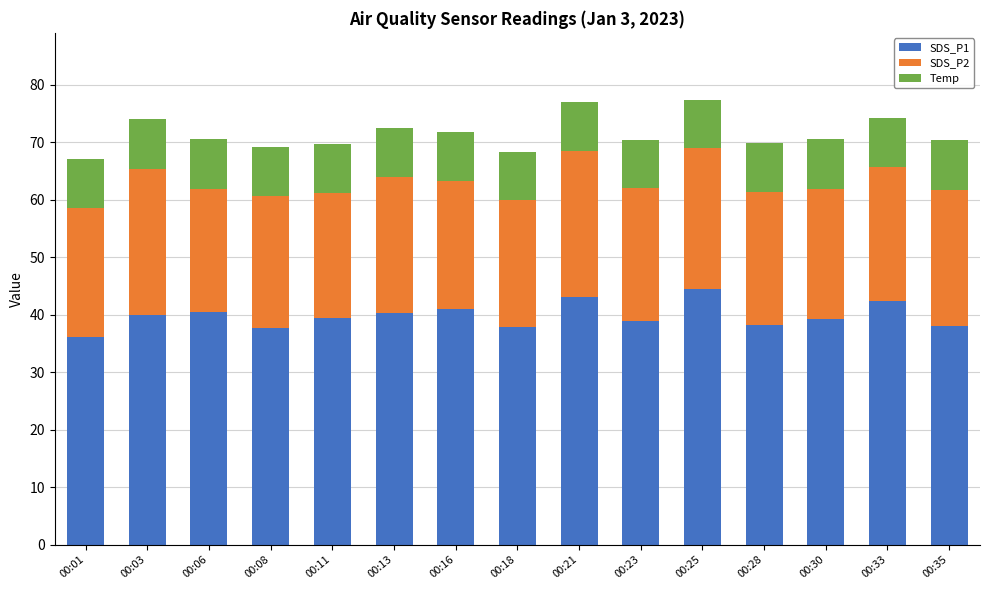

What is the value of the SDS_P1 bar at the 2nd from the left?

39.9